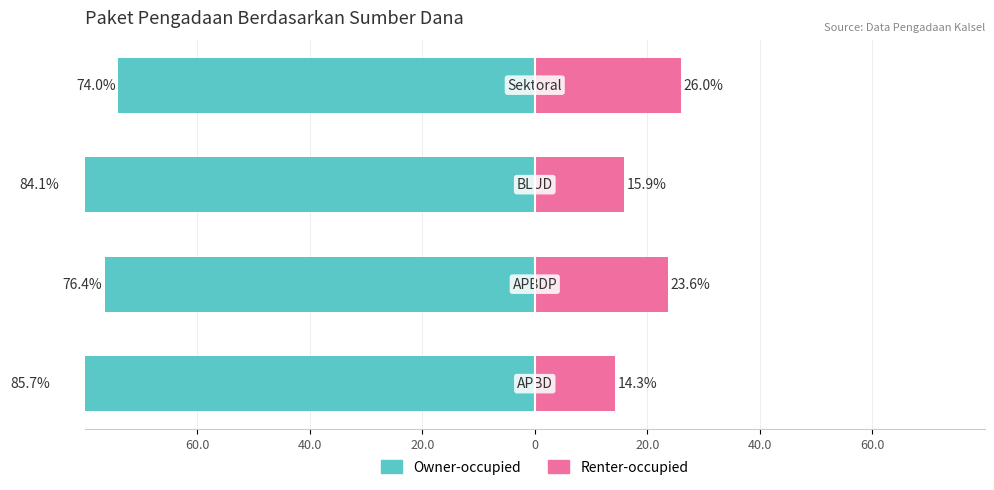

What are all the series names shown in the legend?

Owner-occupied, Renter-occupied